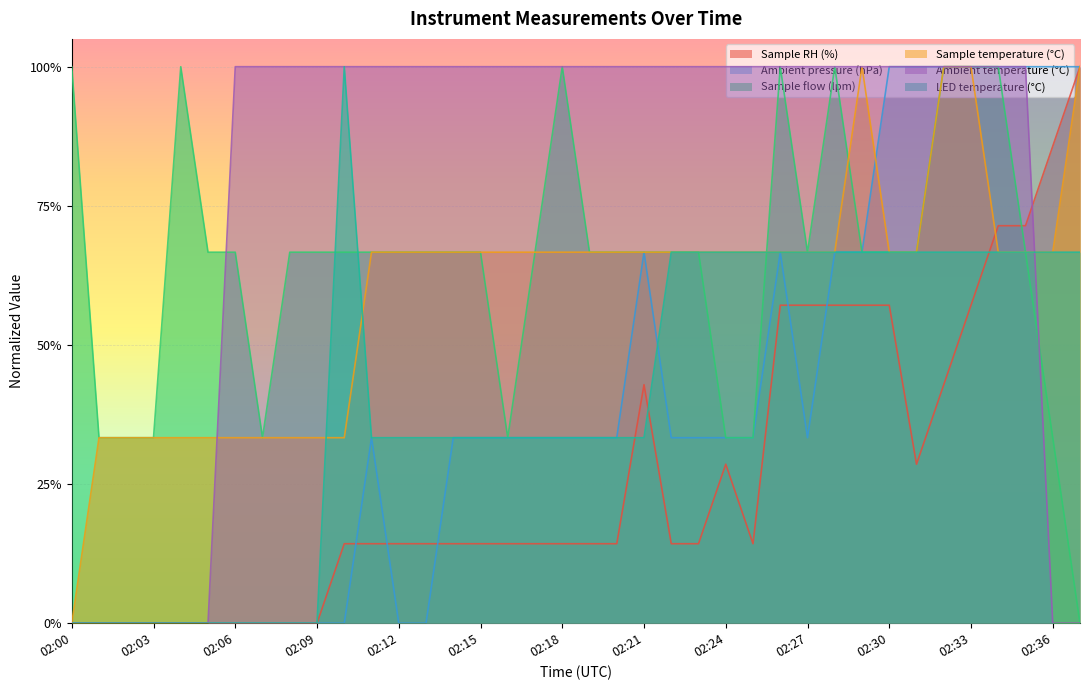

What is the highest value of the Ambient temperature (°C) series?

1.0